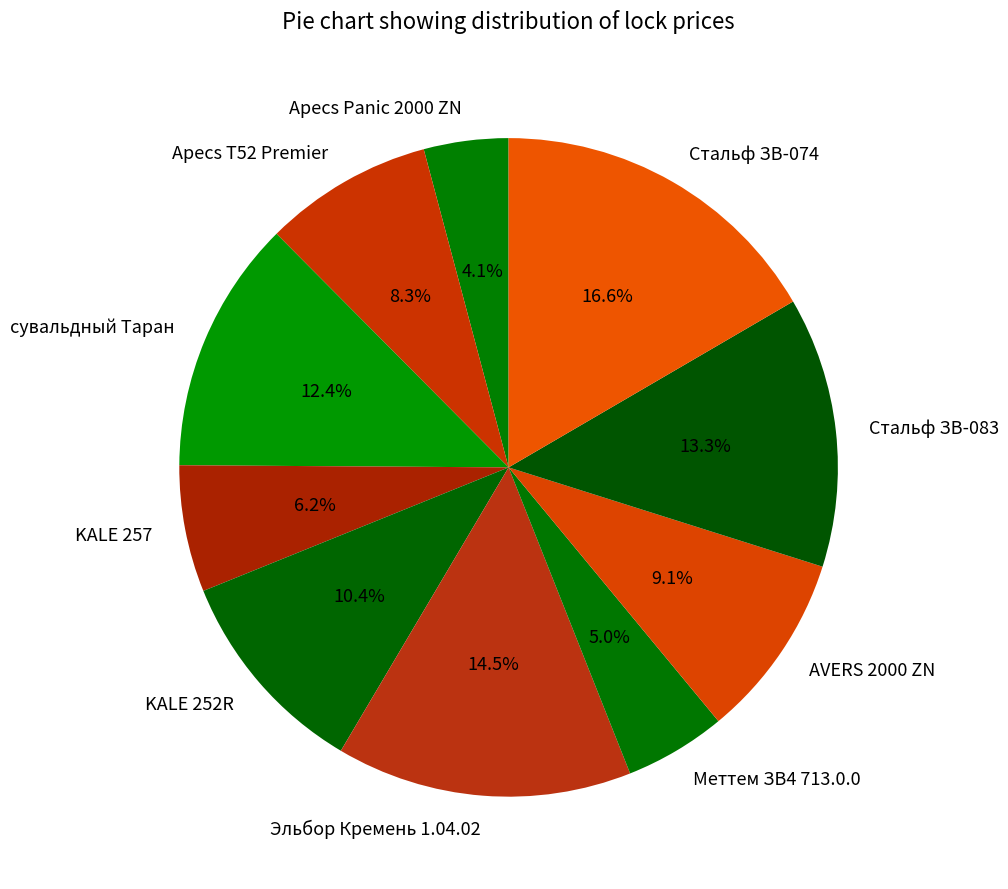

Approximately how many times larger is the value at AVERS 2000 ZN compared to сувальдный Таран?

0.7